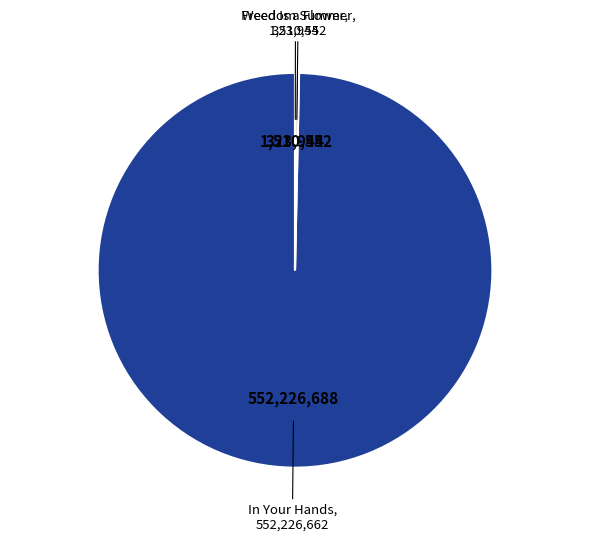

Does any single category account for the majority?

Yes